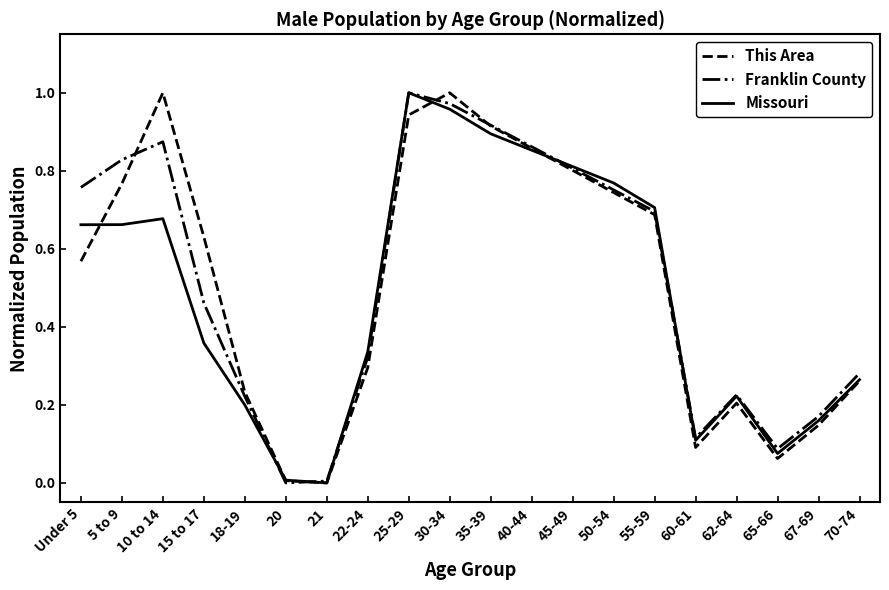

Is the value of Franklin County at 5 to 9 greater than the value of Missouri at 20?

Yes